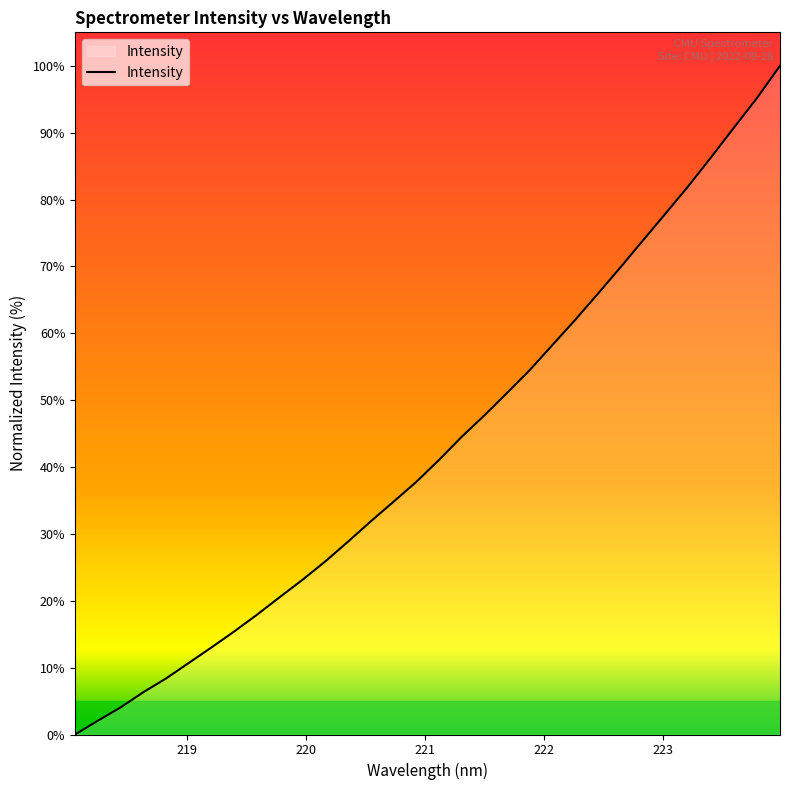

What is the greatest value displayed?

100.0